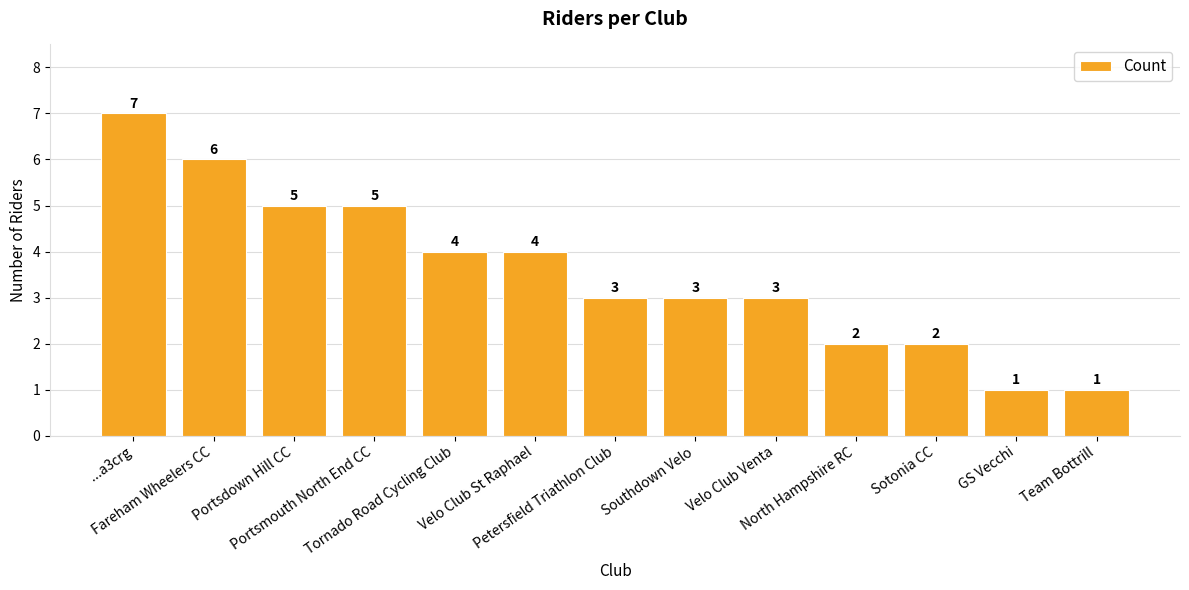

What is the difference between the second highest and second lowest values?

5